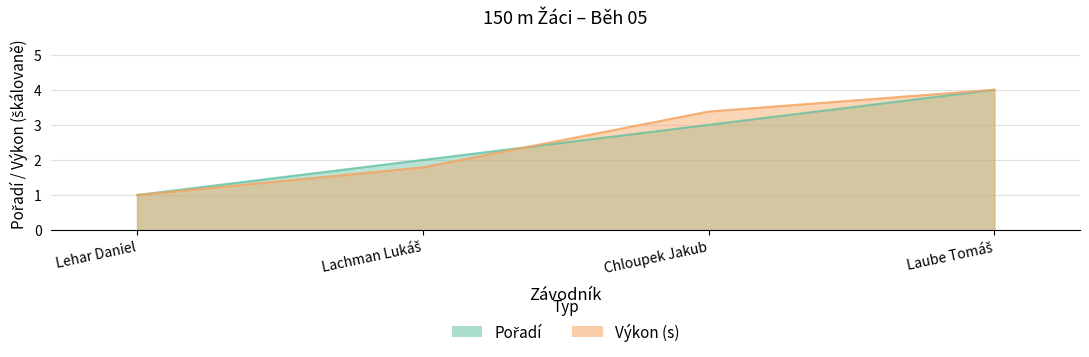

Between Laube Tomáš and Lachman Lukáš, which is larger?

Laube Tomáš